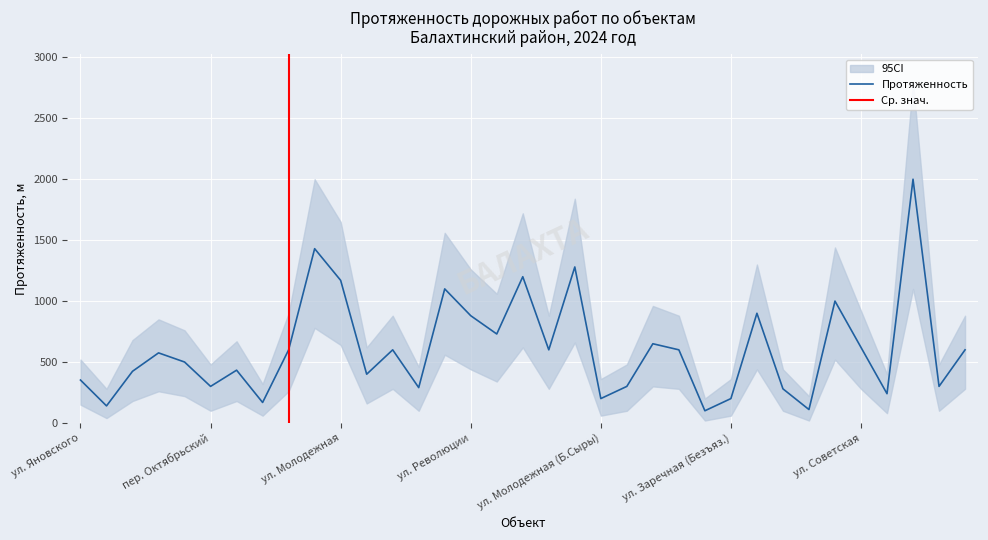

Is it true that Протяженность equals 352 at ул. Яновского?

True